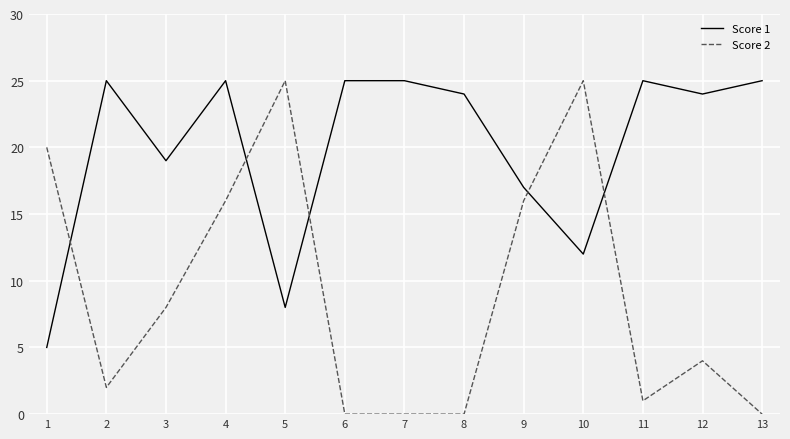

Is it true that Score 2 equals 1 at 12?

False